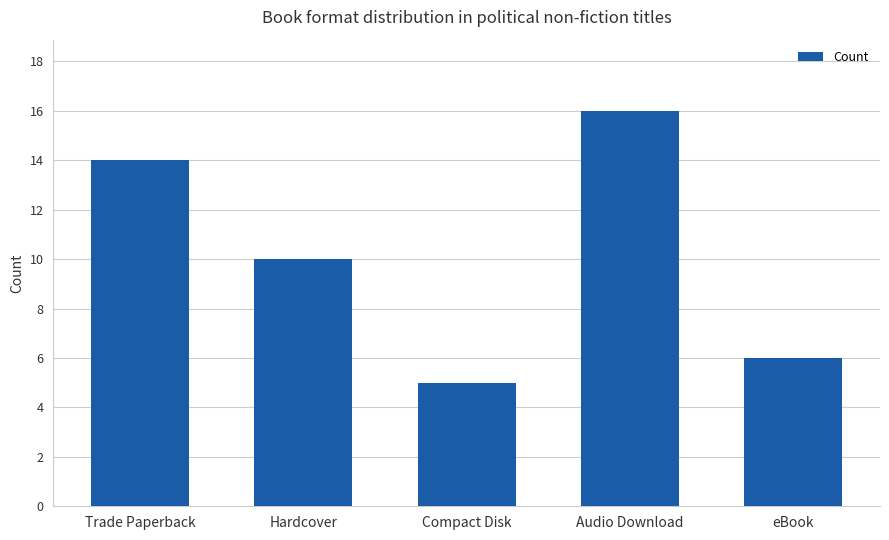

Which has a higher value, Audio Download or eBook?

Audio Download